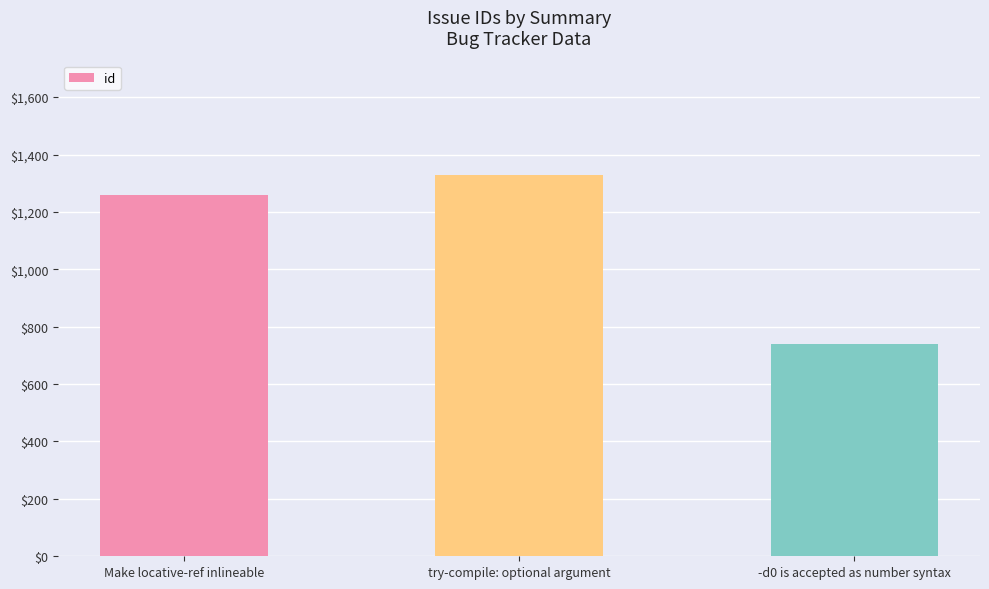

What is the minimum value shown in the chart?

740